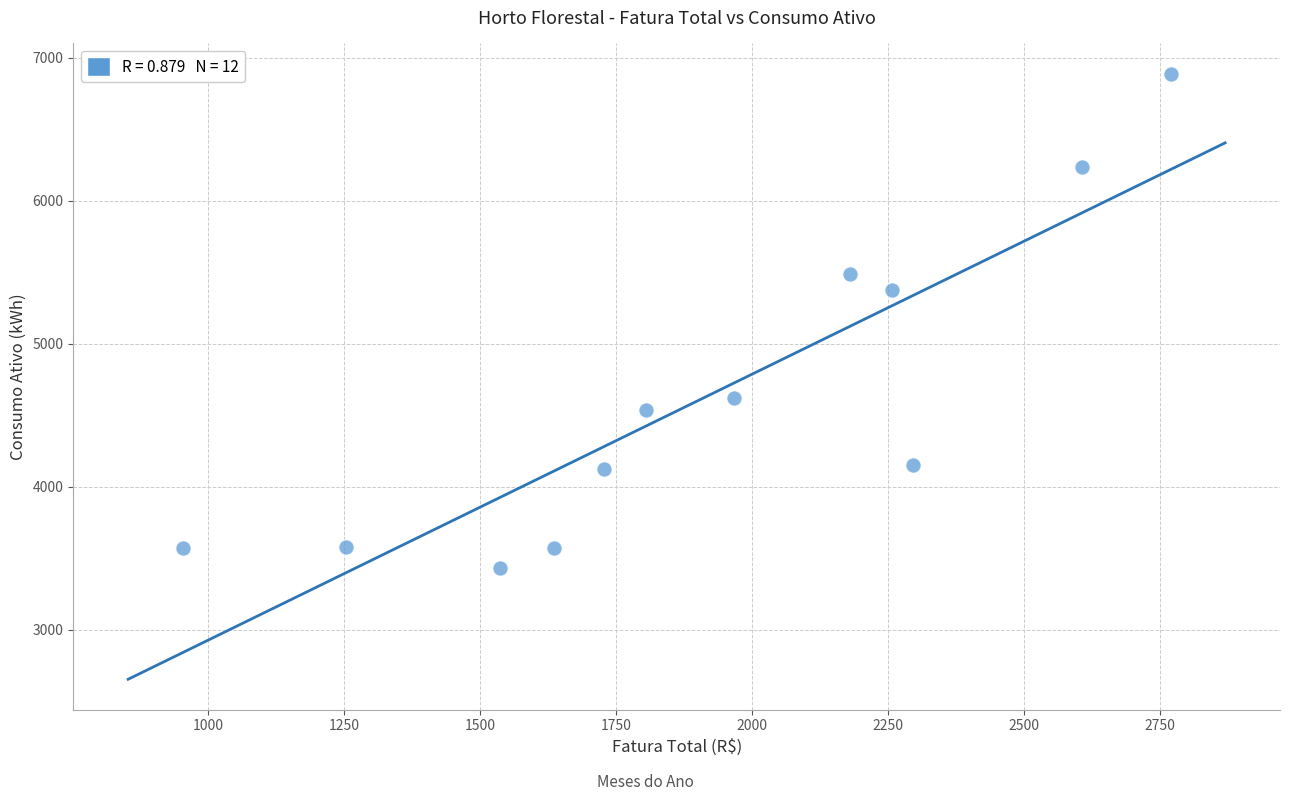

What Y value in the scatter plot is closest to 5160?

5375